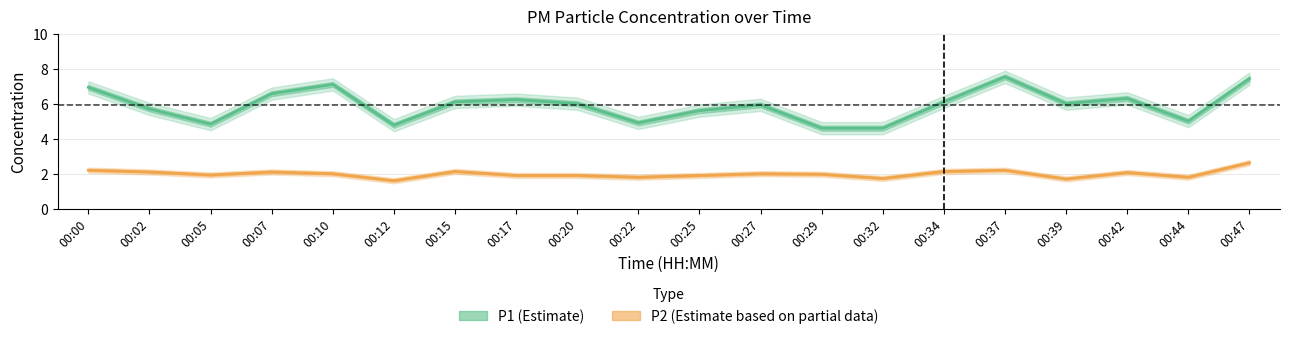

Reading left to right, extract all data points from this chart.

P1: 00:00=6.9	00:02=5.7	00:05=4.8	00:07=6.6	00:10=7.1	00:12=4.8	00:15=6.1	00:17=6.2	00:20=6.0	00:22=4.9	00:25=5.6	00:27=5.9	00:29=4.6	00:32=4.6	00:34=6.1	00:37=7.5	00:39=6.0	00:42=6.3	00:44=5.0	00:47=7.4
P2: 00:00=2.2	00:02=2.1	00:05=1.9	00:07=2.1	00:10=2.0	00:12=1.6	00:15=2.1	00:17=1.9	00:20=1.9	00:22=1.8	00:25=1.9	00:27=2.0	00:29=2.0	00:32=1.7	00:34=2.1	00:37=2.2	00:39=1.7	00:42=2.1	00:44=1.8	00:47=2.6